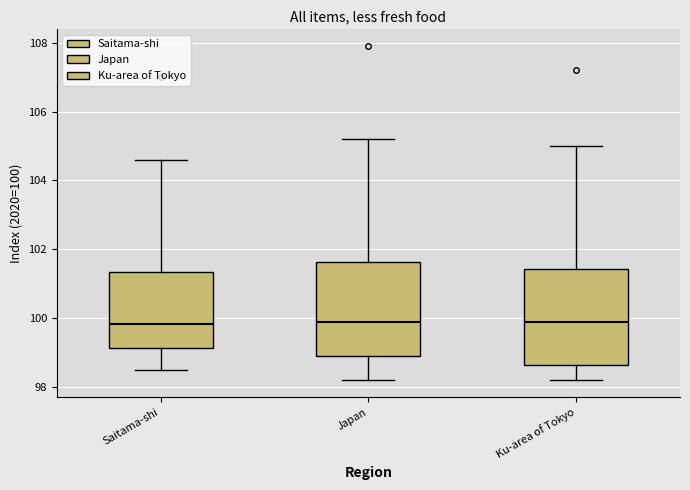

Reading left to right, read every box against the y-axis: the position of its median line, the range the box covers, and the ends of its whiskers. The values are not printed on the chart, so give them approximately, as read against the axis.

Saitama-shi: median 99.8, box 99.2 to 101.4, whiskers 98.6 to 104.6
Japan: median 100.0, box 99.0 to 101.6, whiskers 98.2 to 105.2
Ku-area of Tokyo: median 100.0, box 98.6 to 101.4, whiskers 98.2 to 105.0